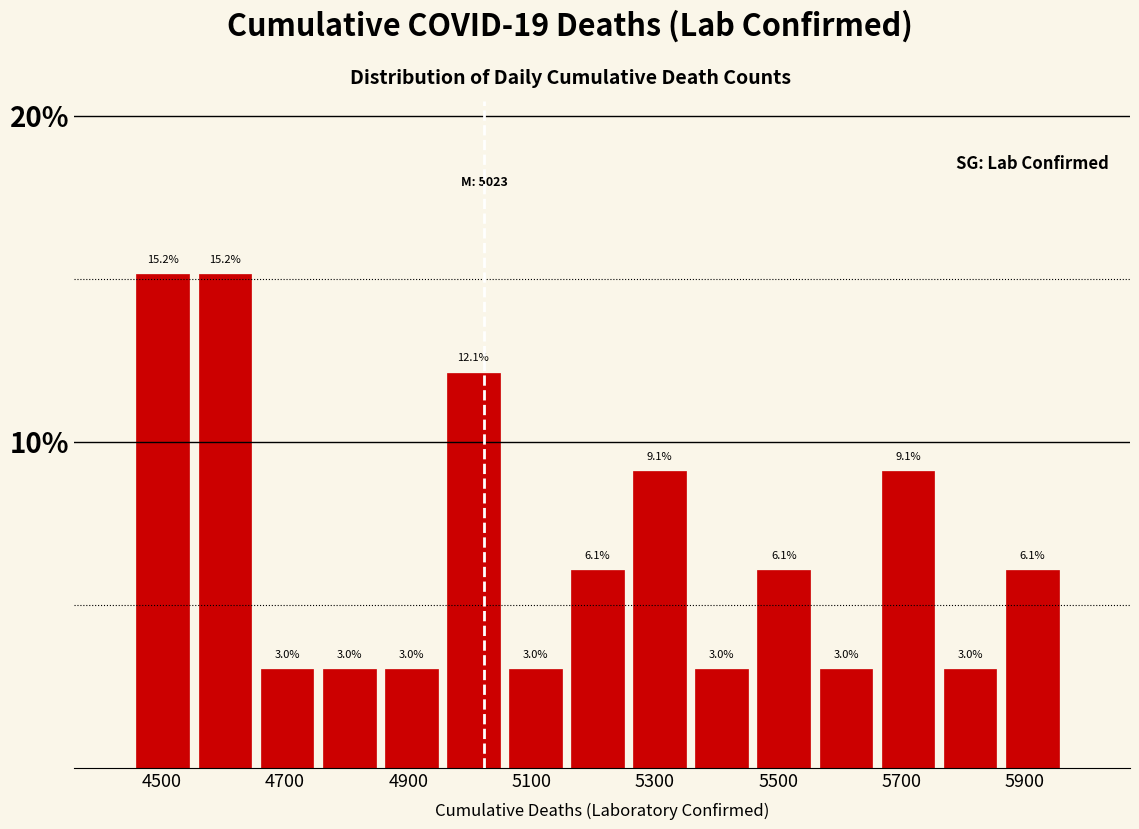

Reading left to right, transcribe this chart: for each bar, give the range it covers on the x-axis and its height. The bar edges are not printed on the chart, so give them approximately, as read against the axis.

4460 to 4560: 15.2
4560 to 4660: 15.2
4660 to 4760: 3.0
4760 to 4860: 3.0
4860 to 4960: 3.0
4960 to 5060: 12.1
5060 to 5160: 3.0
5160 to 5260: 6.1
5260 to 5360: 9.1
5360 to 5460: 3.0
5460 to 5560: 6.1
5560 to 5660: 3.0
5660 to 5760: 9.1
5760 to 5860: 3.0
5860 to 5980: 6.1